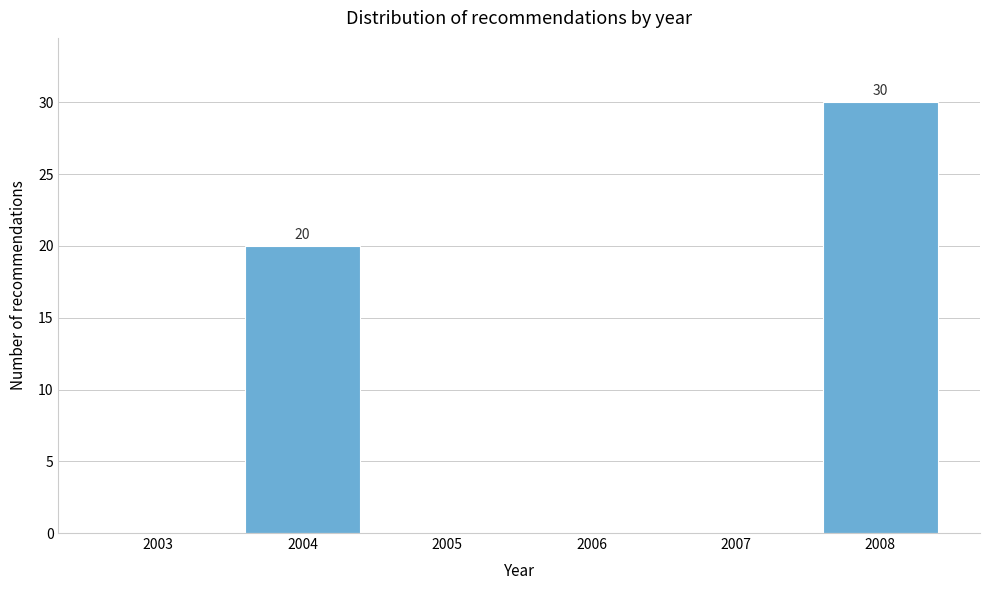

Reading left to right, transcribe all the data shown in this chart.

2003=0	2004=20	2005=0	2006=0	2007=0	2008=30